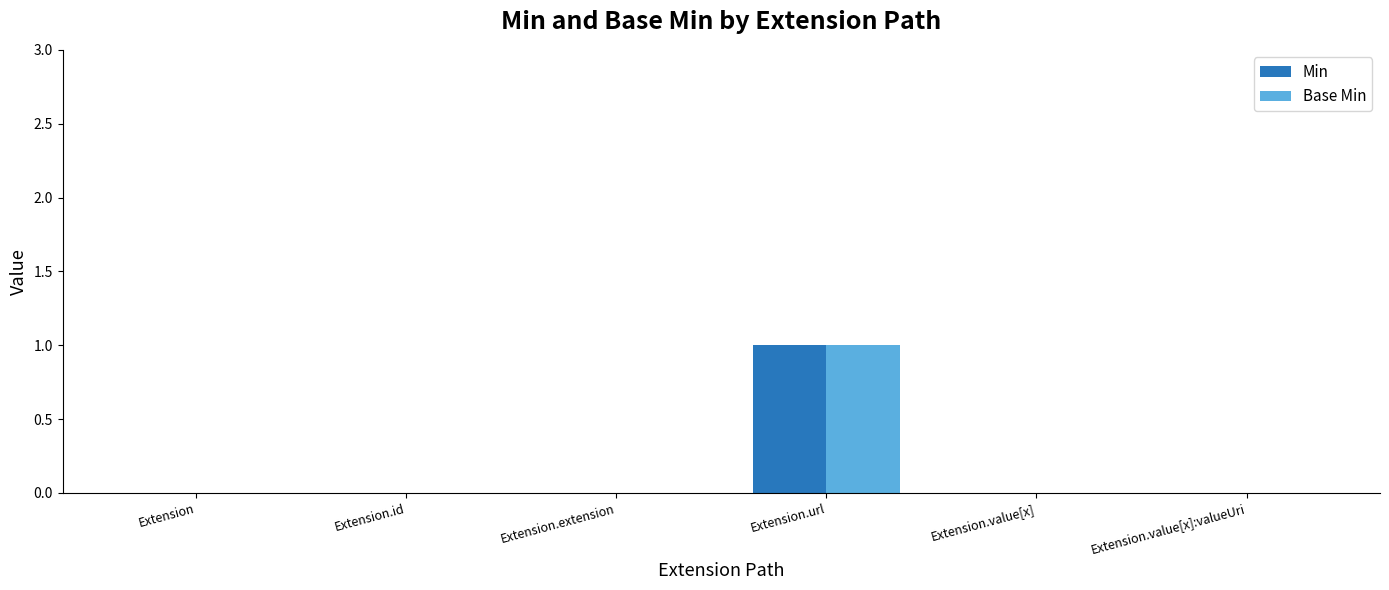

The value of Min at Extension is 0. True or false?

True